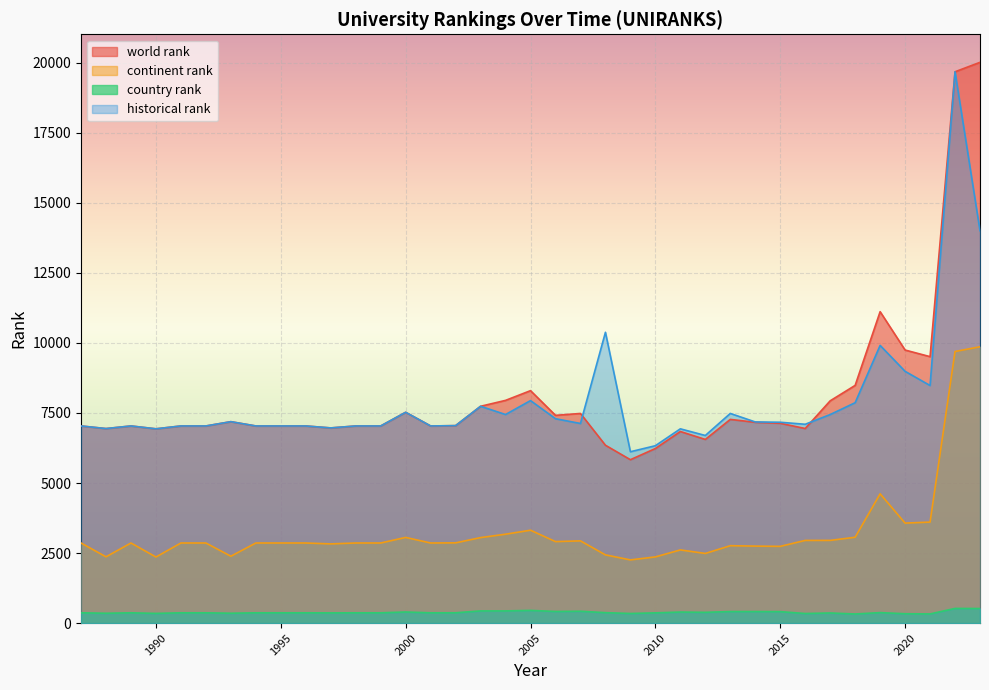

Reading right to left, what are all the values shown in this chart?

world rank: 20011.0	19674.0	9509.0	9745.0	11114.0	8484.0	7933.0	6945.0	7131.0	7167.0	7270.0	6555.0	6838.0	6231.0	5832.0	6348.0	7482.0	7415.0	8296.0	7949.0	7738.0	7048.0	7036.0	7524.0	7036.0	7036.0	6966.0	7036.0	7036.0	7036.0	7189.0	7036.0	7036.0	6934.0	7036.0	6943.0	7036.0
continent rank: 9862.0	9693.0	3606.0	3570.0	4615.0	3065.0	2953.0	2952.0	2740.0	2749.0	2764.0	2487.0	2613.0	2364.0	2257.0	2436.0	2936.0	2910.0	3316.0	3174.0	3053.0	2865.0	2860.0	3059.0	2860.0	2860.0	2828.0	2860.0	2860.0	2860.0	2388.0	2860.0	2860.0	2360.0	2860.0	2367.0	2860.0
country rank: 522.0	525.0	329.0	336.0	376.0	327.0	363.0	344.0	411.0	414.0	414.0	386.0	396.0	367.0	345.0	374.0	425.0	417.0	455.0	437.0	437.0	370.0	369.0	398.0	369.0	369.0	366.0	369.0	369.0	369.0	354.0	369.0	369.0	348.0	369.0	353.0	369.0
historical rank: 14001.5	19674.0	8479.0	8985.5	9910.5	7866.0	7443.0	7096.5	7168.5	7179.0	7482.5	6696.0	6933.5	6331.0	6116.0	10378.5	7124.5	7294.5	7941.5	7444.0	7738.0	7048.0	7036.0	7524.0	7036.0	7036.0	6966.0	7036.0	7036.0	7036.0	7189.0	7036.0	7036.0	6934.0	7036.0	6943.0	7036.0